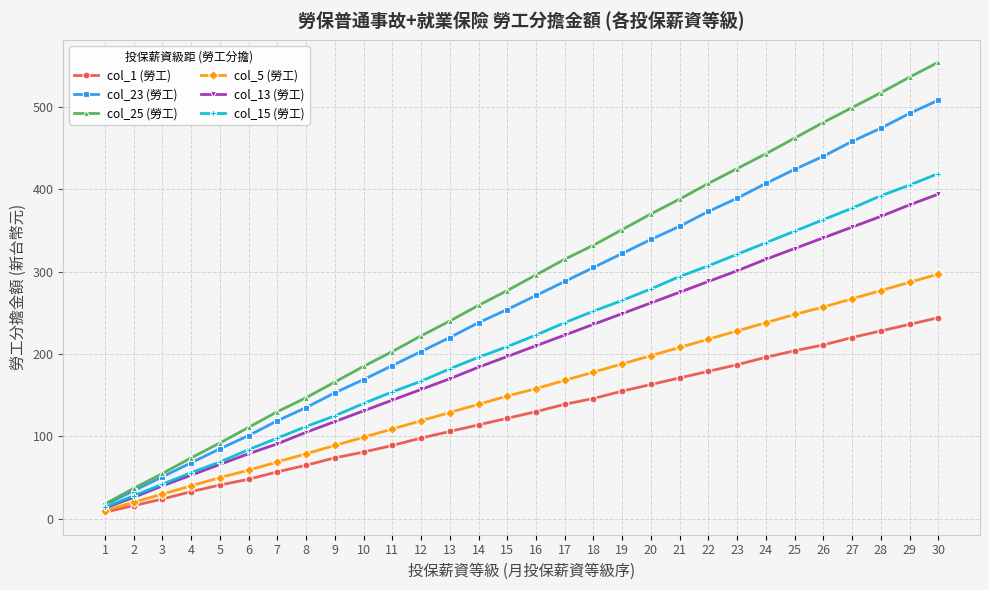

What is the total value across all series at 3?

242